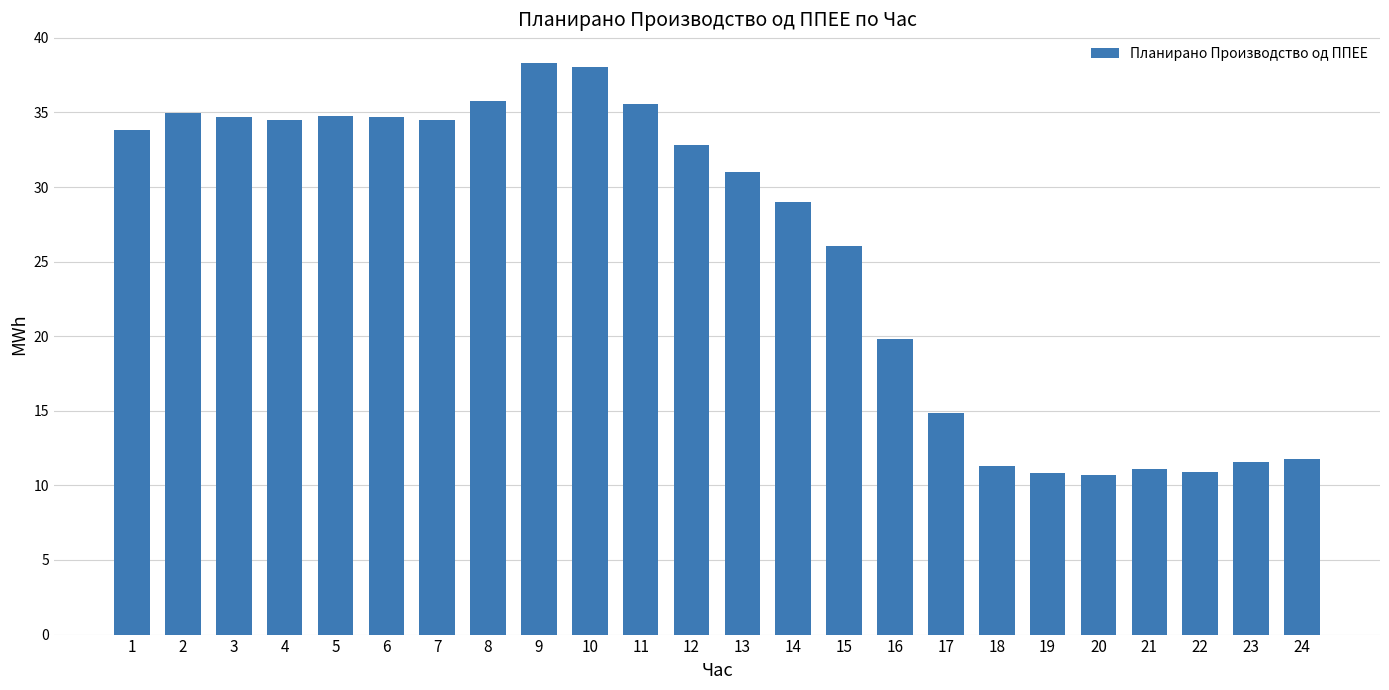

What is the sum of the values at 3 and 18?

46.0